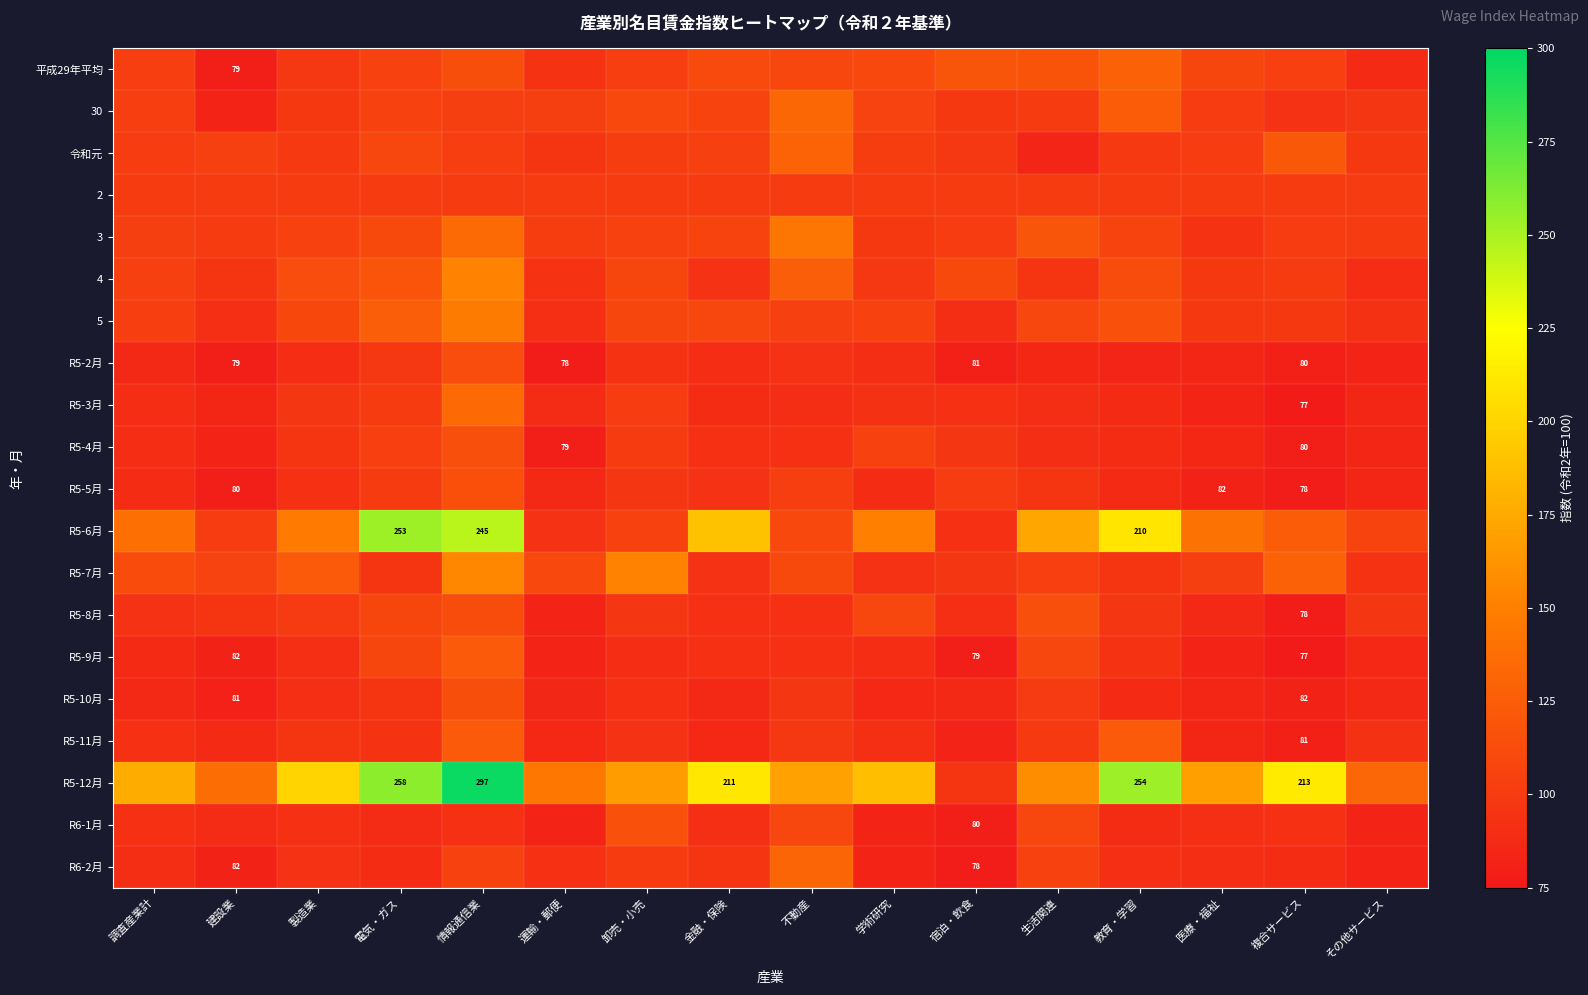

The value of R5-12月 at 複合サービス is 93.8. True or false?

False